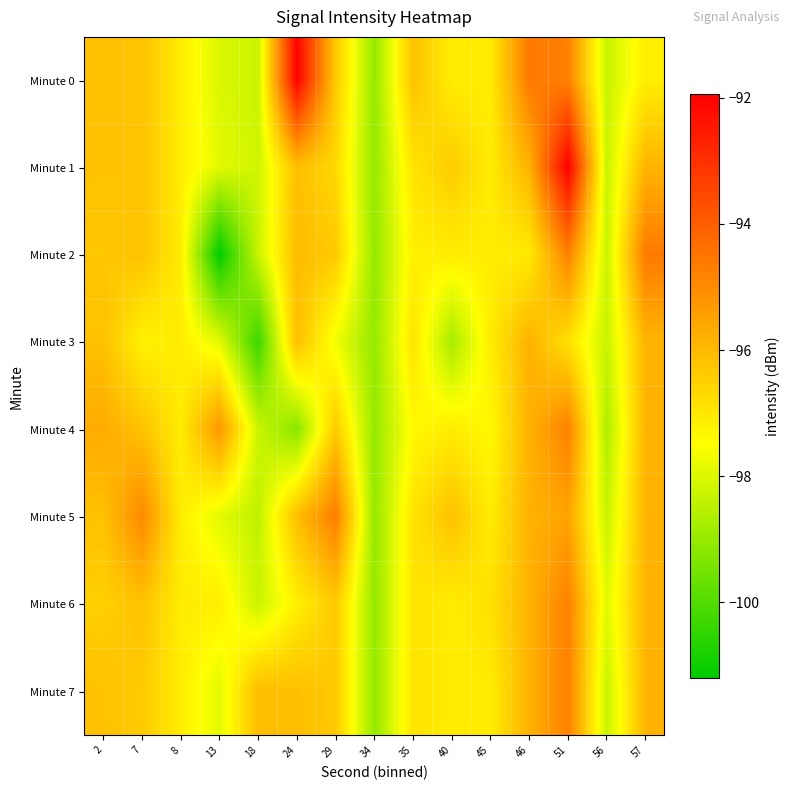

List the series in order of their peak value, highest first.

Minute 1, Minute 0, Minute 2, Minute 5, Minute 4, Minute 6, Minute 7, Minute 3